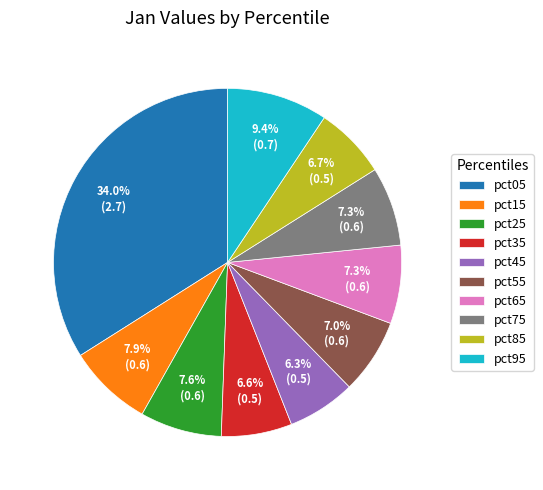

To the nearest percent, what is the combined percentage of pct75 and pct25?

15%